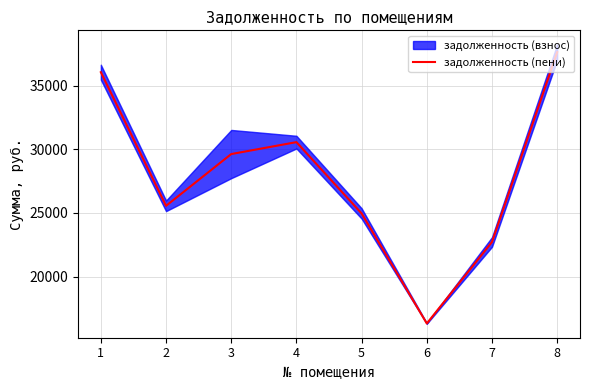

Which label corresponds to the smallest value in the chart?

6